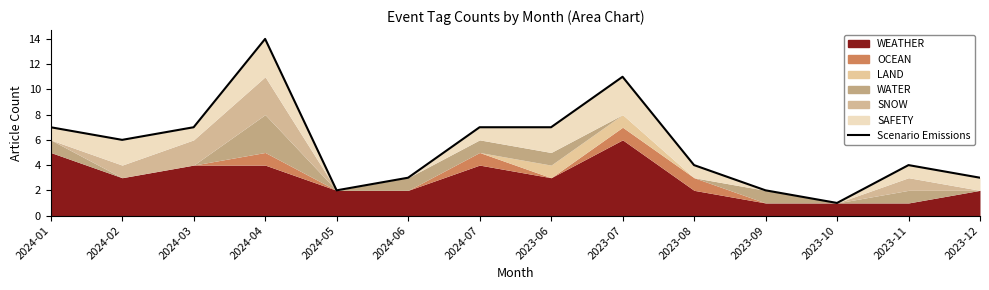

What is the sum of all values?

78